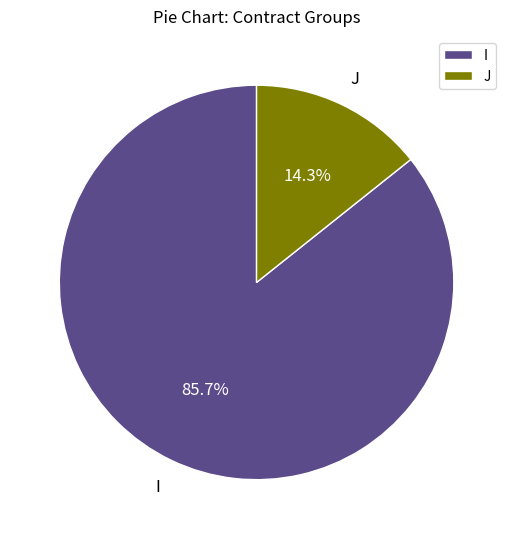

What percentage is NOT represented by I?

14.3%